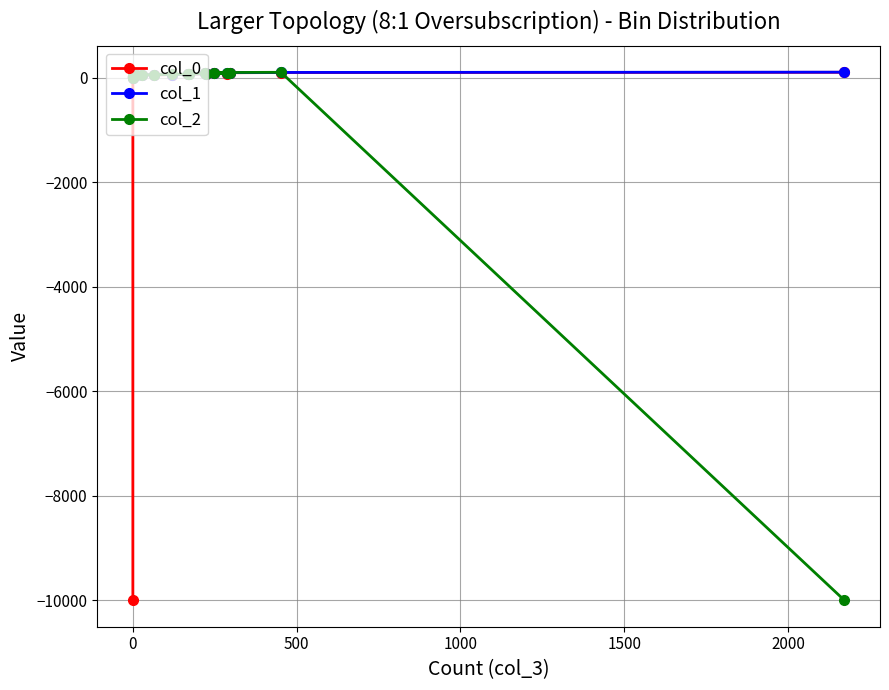

Is the value of col_1 at 1000 greater than the value of col_0 at 14?

No